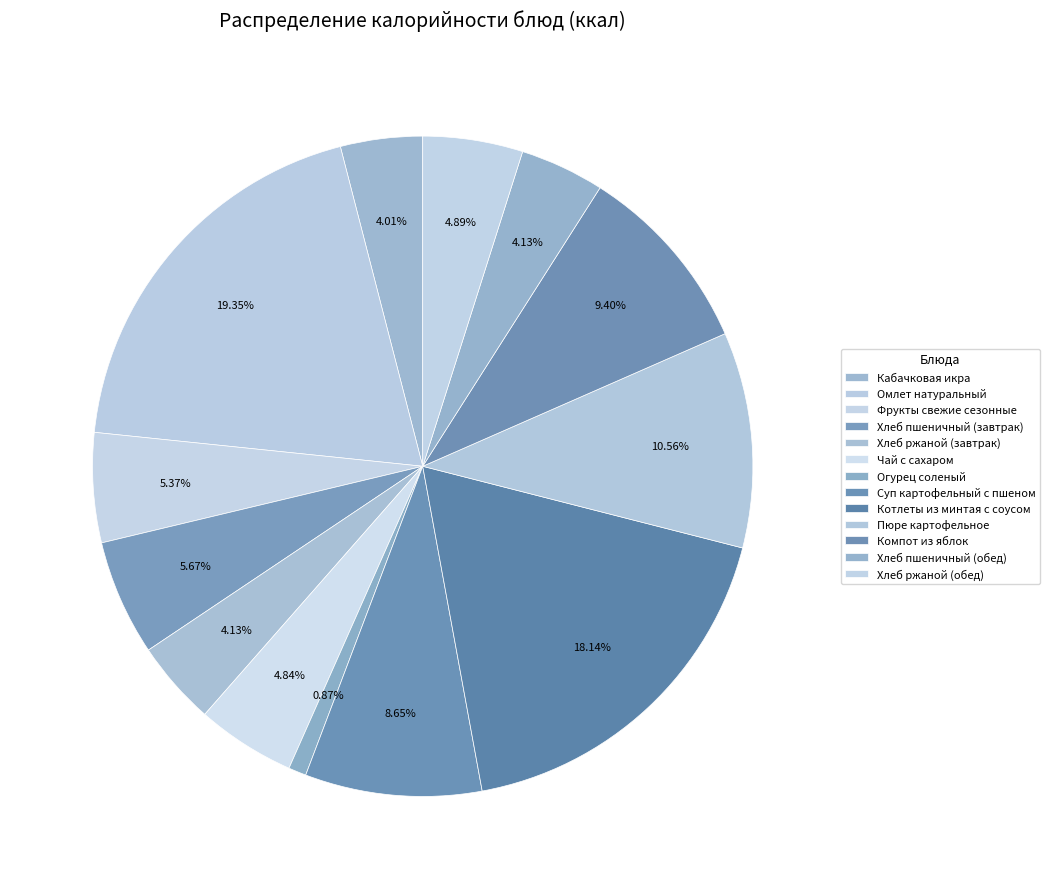

What is the ratio of the value at Хлеб пшеничный (завтрак) to the value at Огурец соленый?

6.5